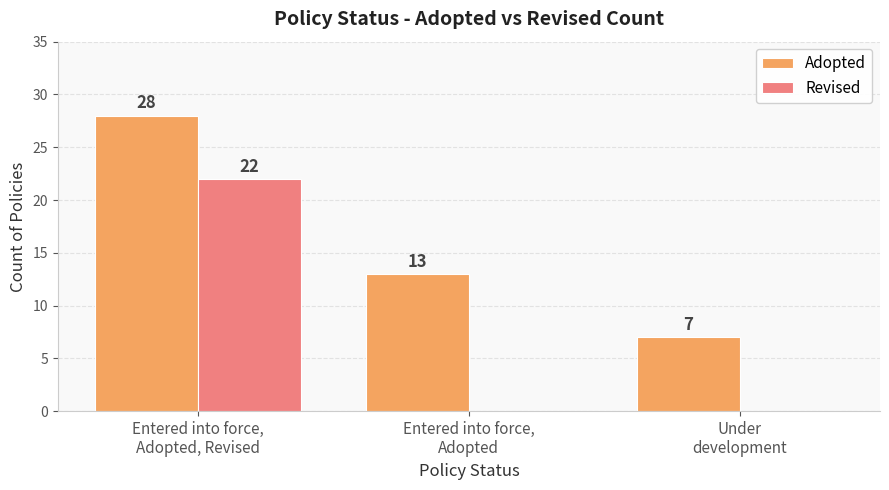

The Adopted series shows 1 at Under
development. True or false?

False